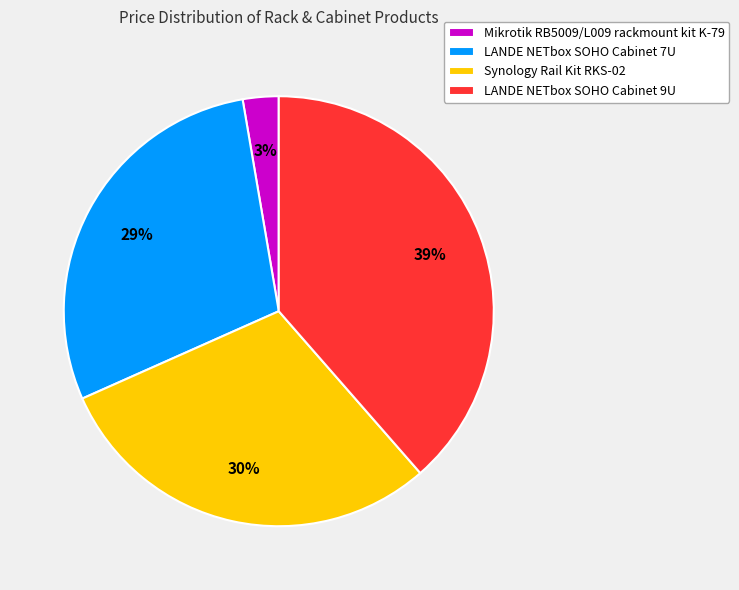

What percentage is the Synology Rail Kit RKS-02 slice, to the nearest percent?

30%